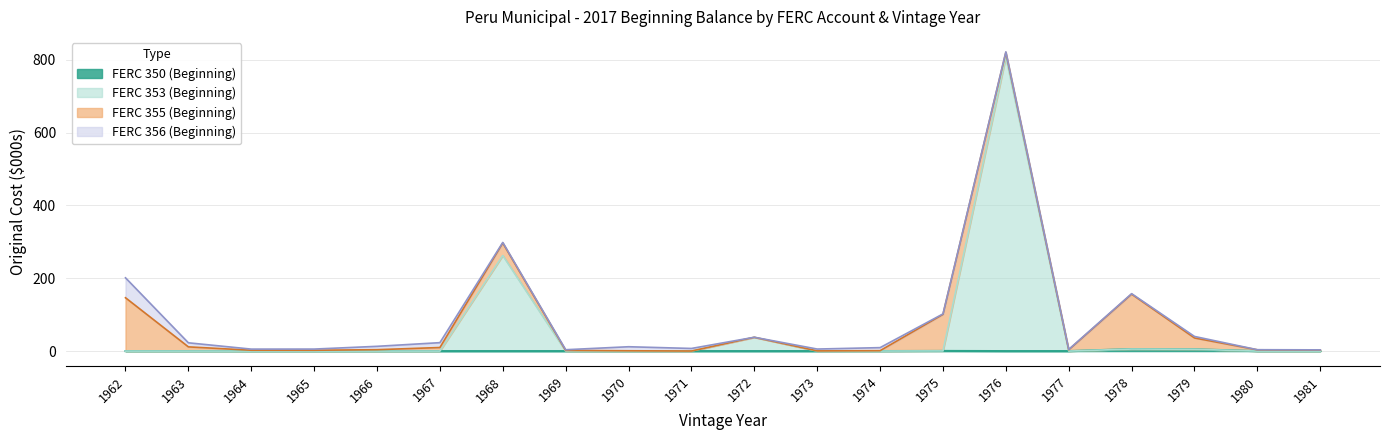

True or false: FERC 350 (Beginning) and FERC 353 (Beginning) cross at least once.

False